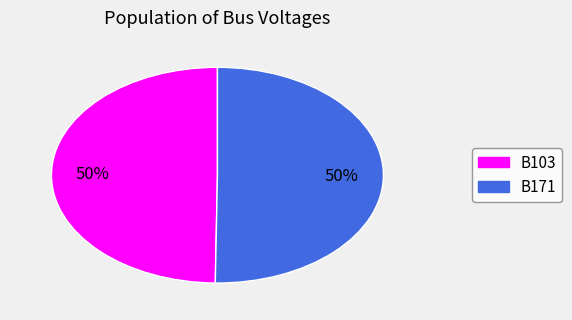

To the nearest percent, what portion does B171 represent?

50%